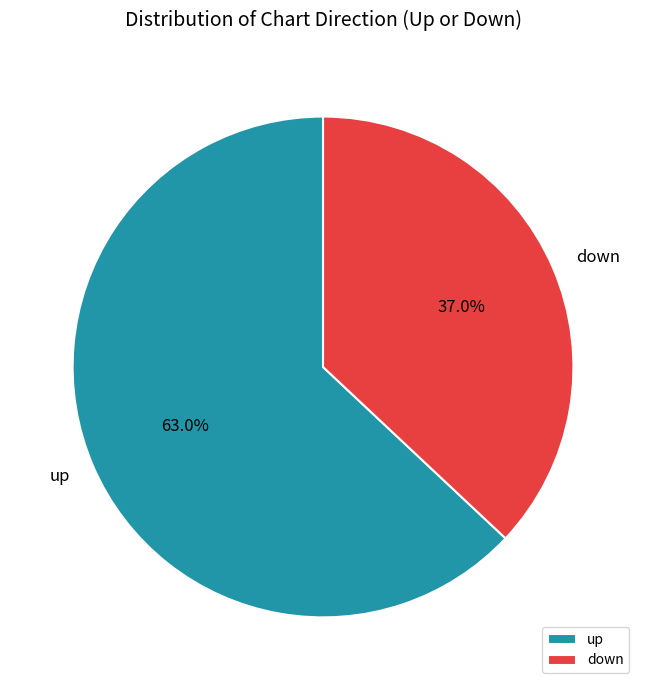

Which slice is the smallest?

down